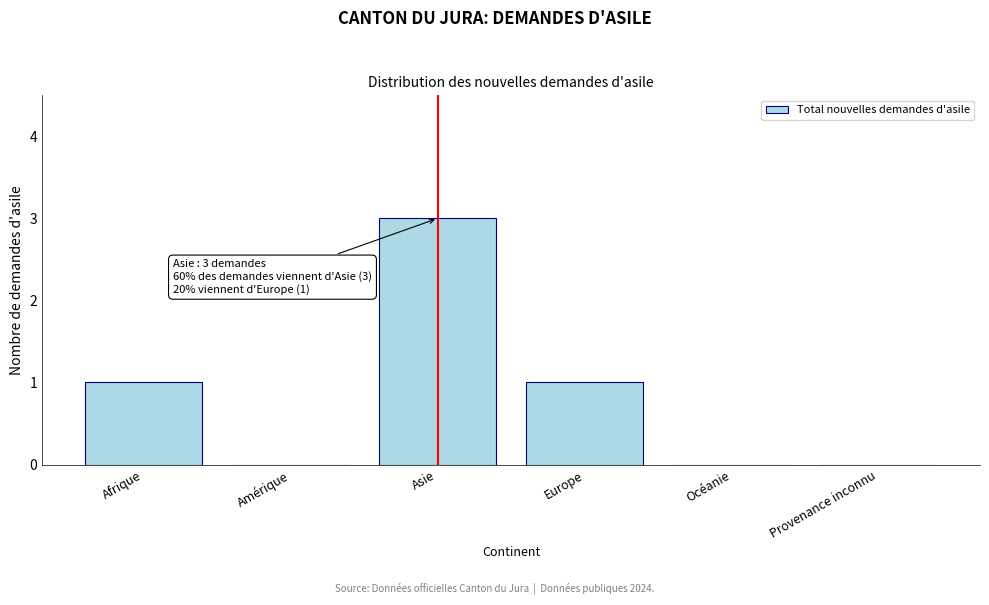

Reading left to right, extract all data points from this chart.

Afrique=1	Amérique=0	Asie=3	Europe=1	Océanie=0	Provenance inconnu=0